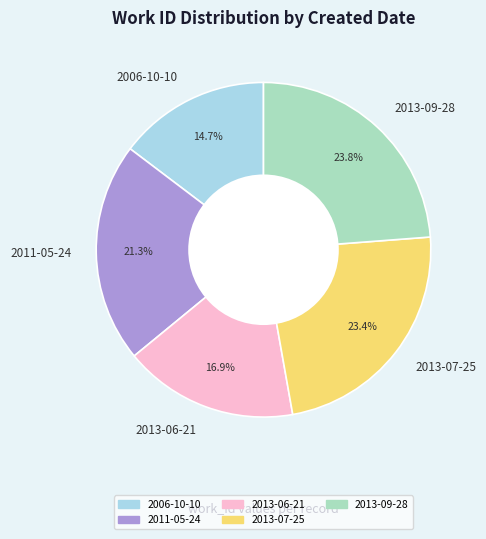

Combined, do 2013-06-21 and 2013-07-25 account for over 50%?

No